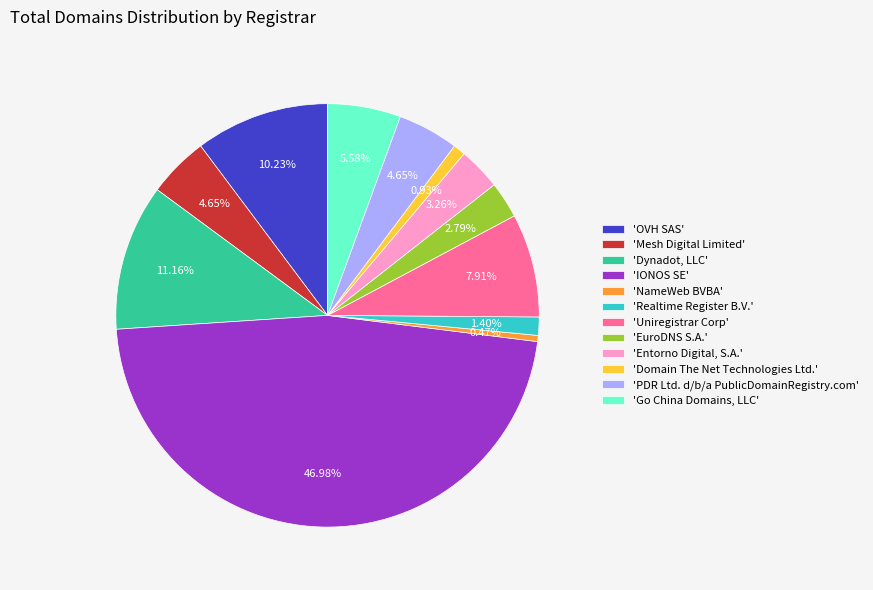

Is 'EuroDNS S.A.' the majority of the pie?

No